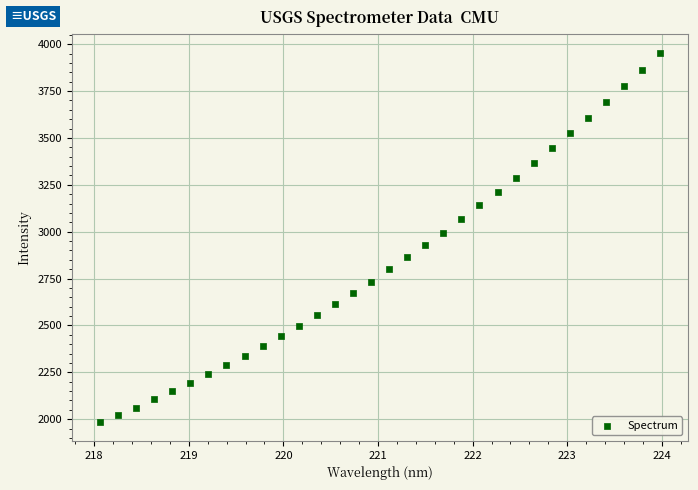

What is the range of X values (max minus min)?

5.9